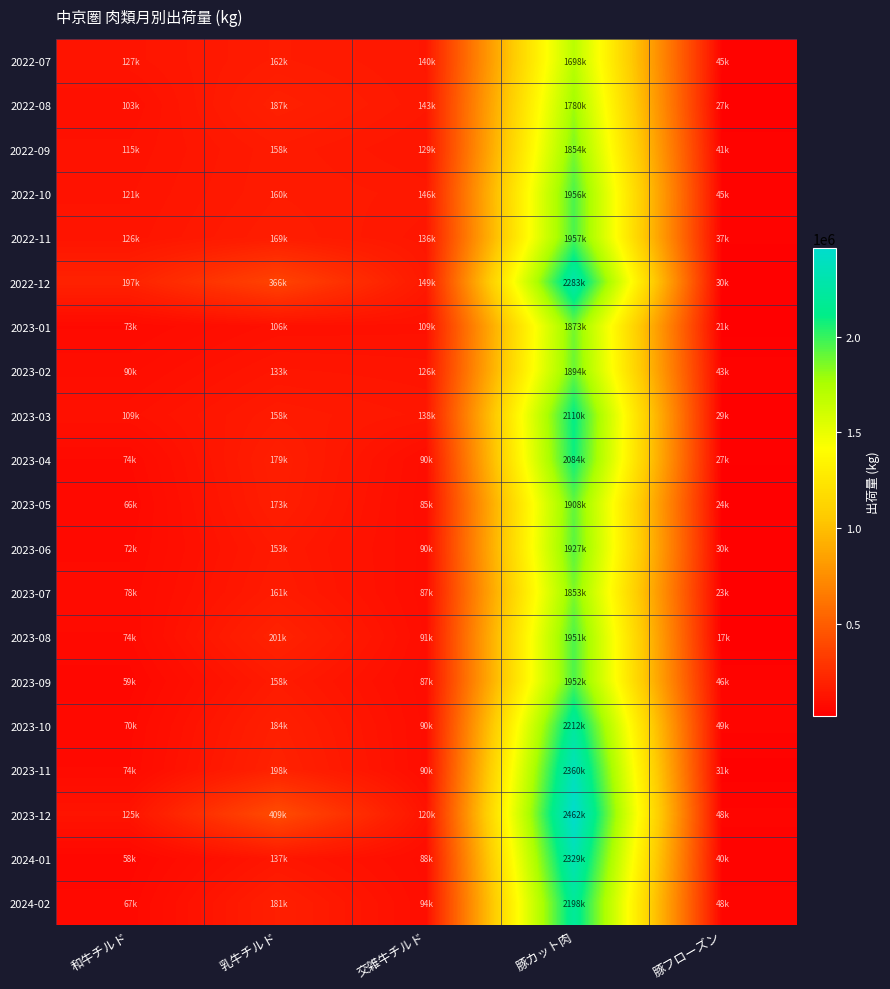

At how many categories does at least one series exceed 1809324?

1